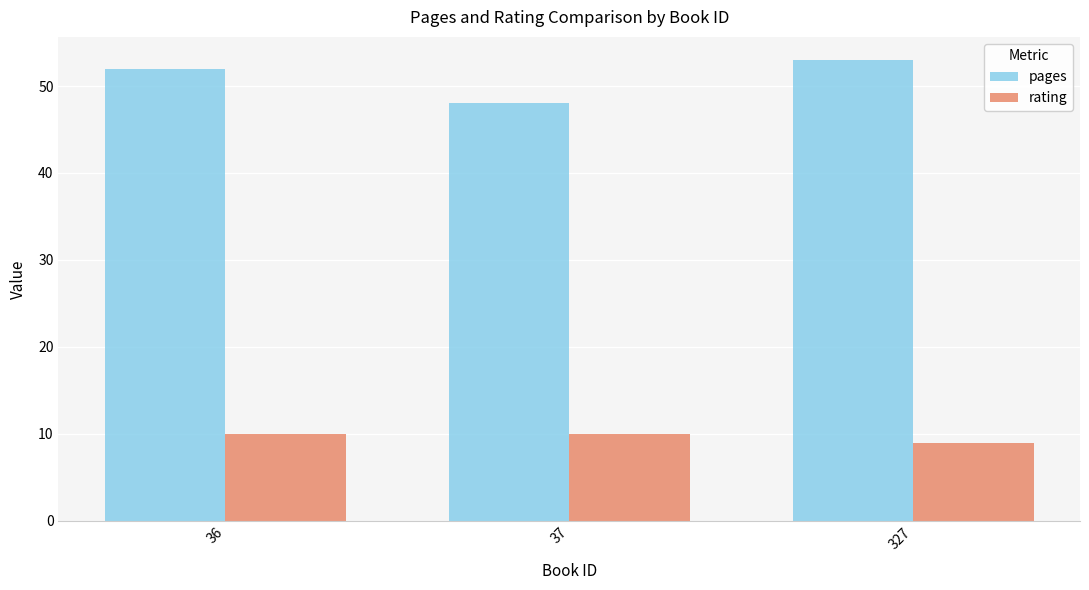

What are all the series names shown in the legend?

pages, rating